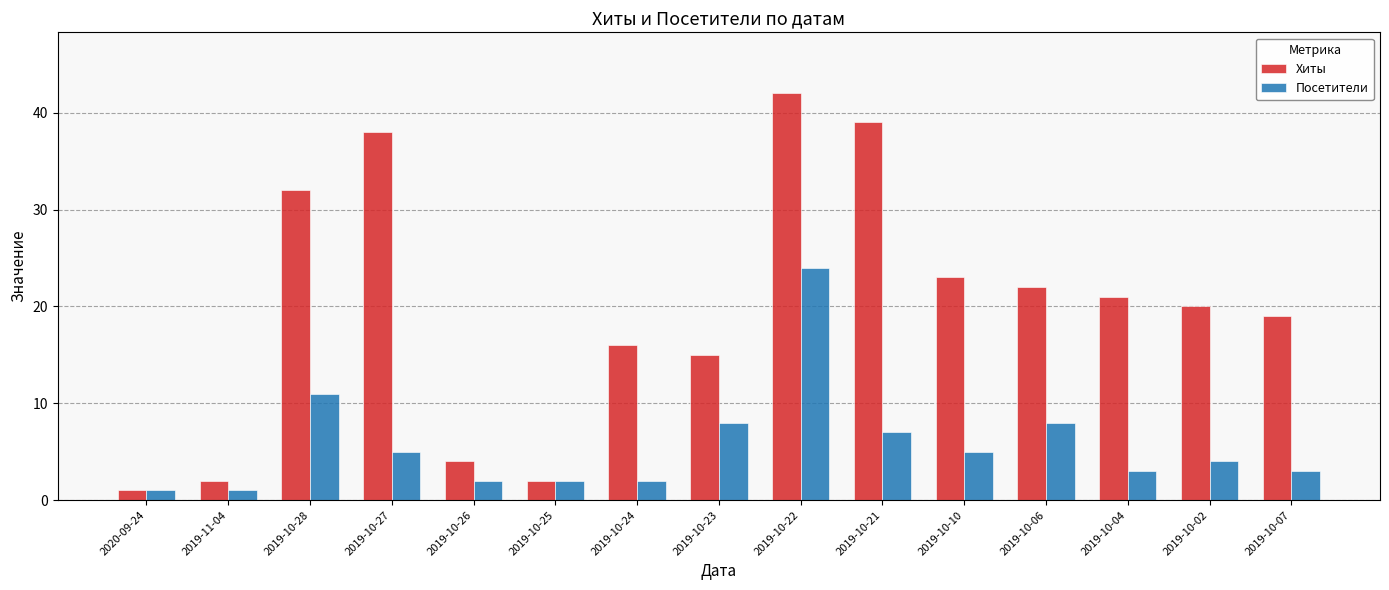

What is the smallest value displayed?

1